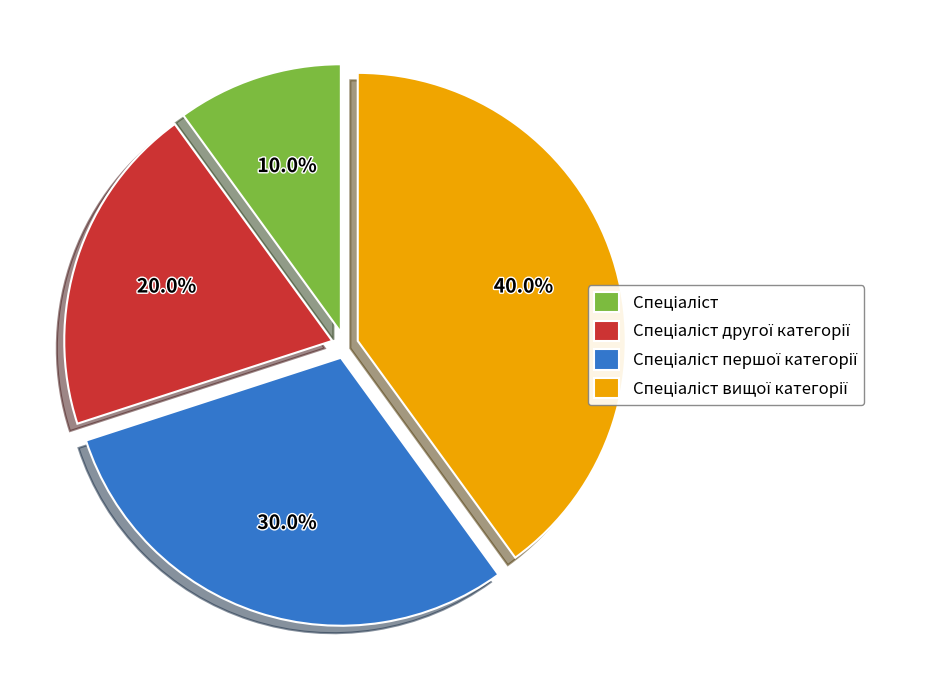

Is there any slice that represents more than half of the pie?

No